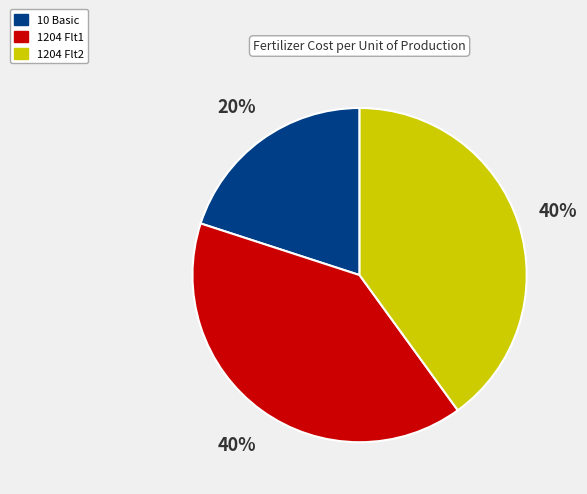

The 1204 Flt1 slice represents 48% of the pie. True or false?

False